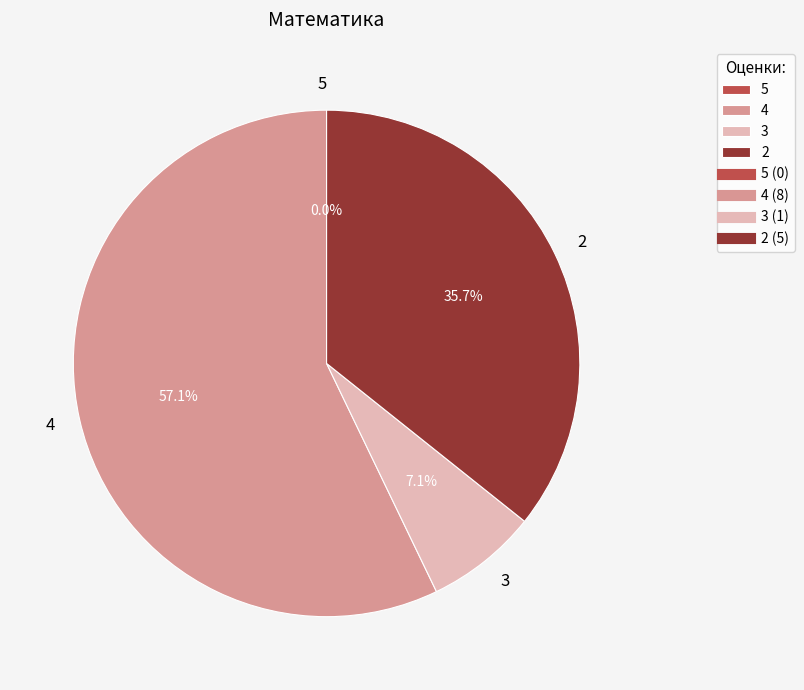

Does 2 account for over 50% of the chart?

No